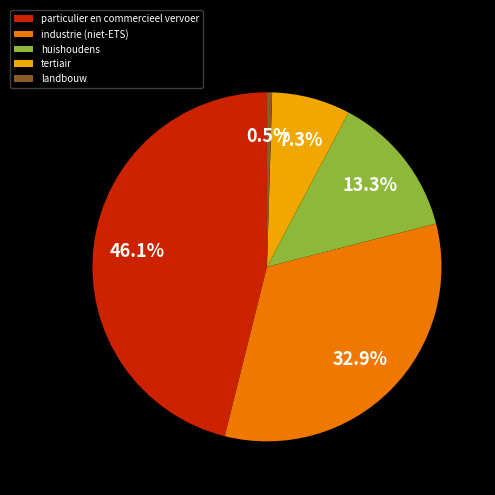

To the nearest percent, what portion does huishoudens represent?

13%